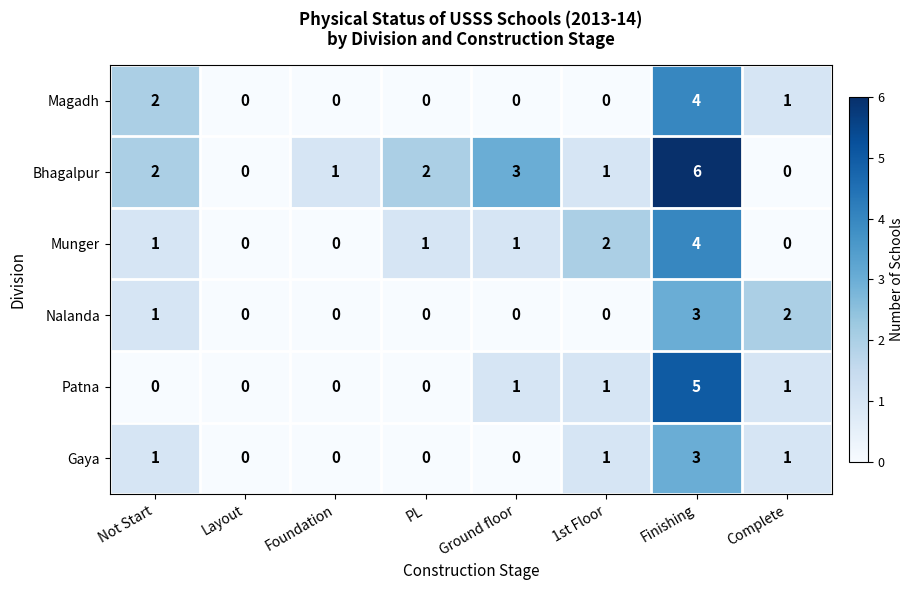

Which series has the widest spread of values?

Bhagalpur